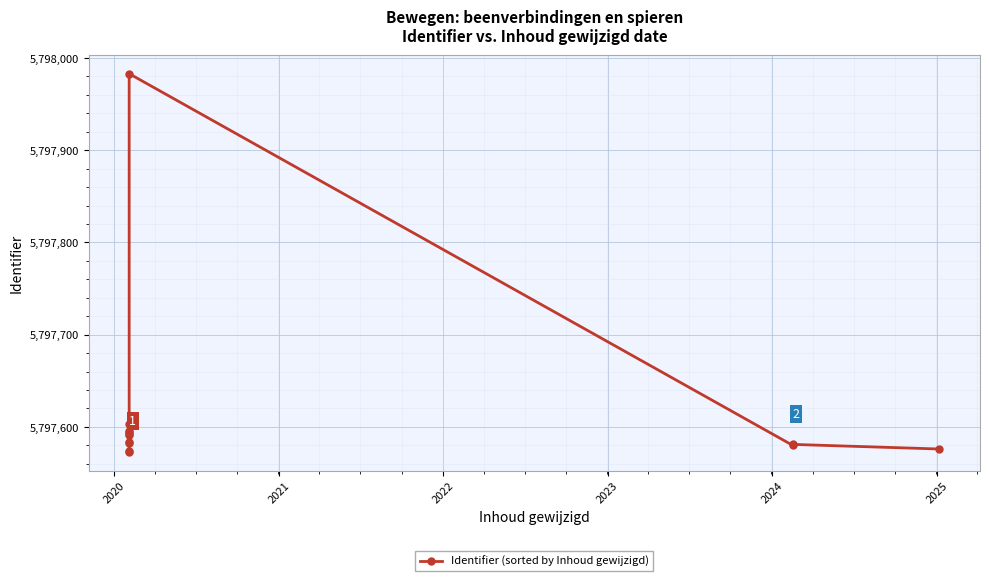

What is the average value?

5797616